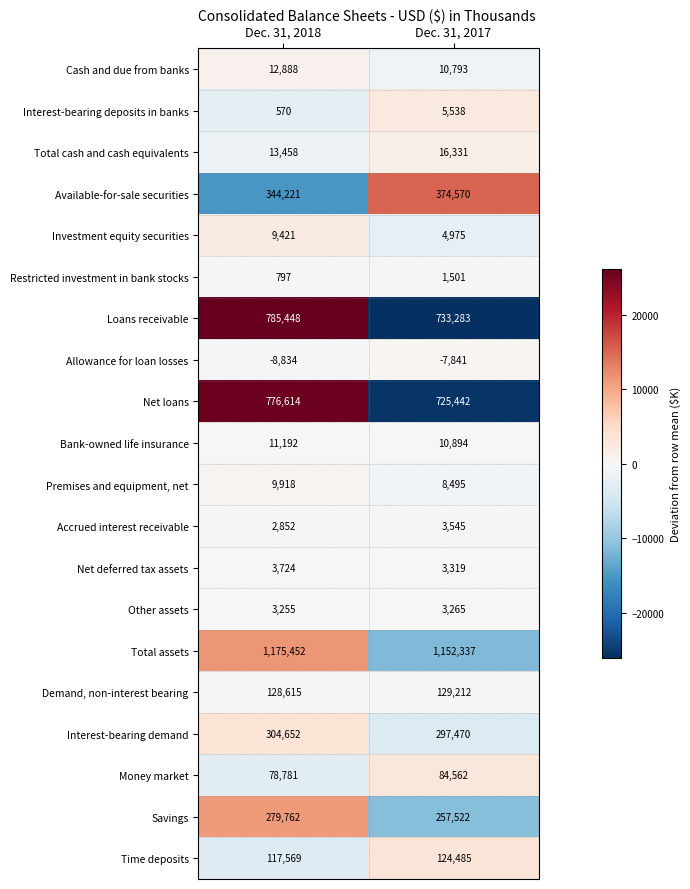

Rank the series by their maximum value, from lowest to highest.

Allowance for loan losses, Restricted investment in bank stocks, Other assets, Accrued interest receivable, Net deferred tax assets, Interest-bearing deposits in banks, Investment equity securities, Premises and equipment, net, Bank-owned life insurance, Cash and due from banks, Total cash and cash equivalents, Money market, Time deposits, Demand, non-interest bearing, Savings, Interest-bearing demand, Available-for-sale securities, Net loans, Loans receivable, Total assets